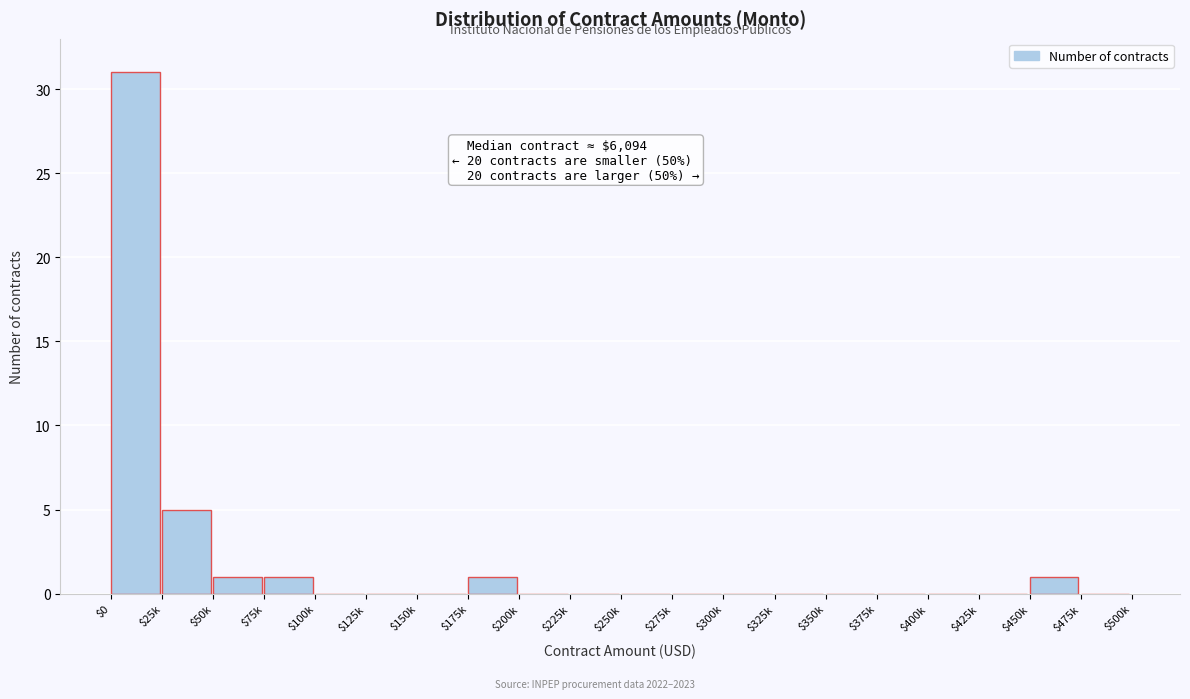

The value at $300k is 12. True or false?

False